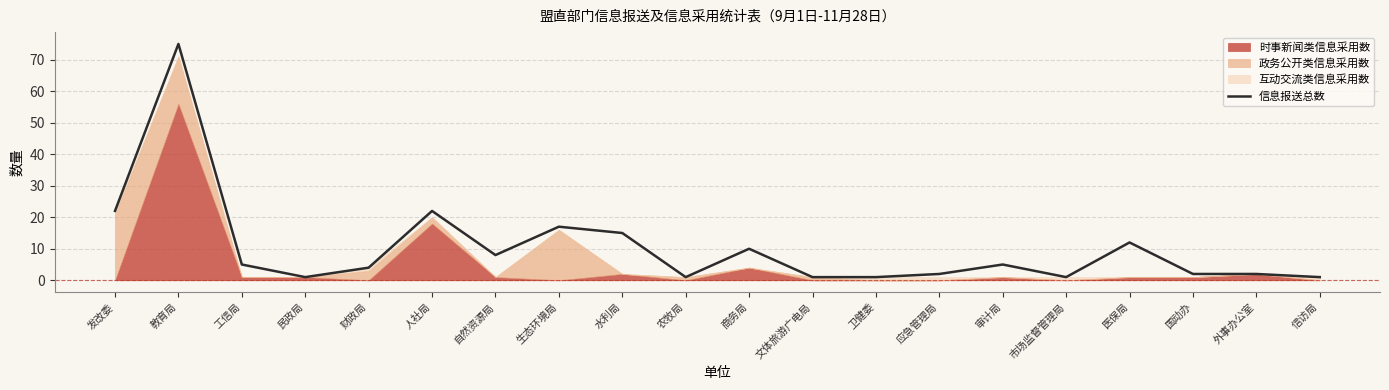

The value at 应急管理局 is 1. True or false?

False